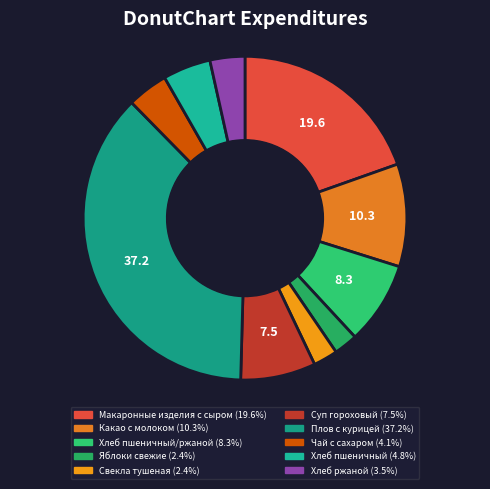

Which slice is the largest?

Плов с курицей